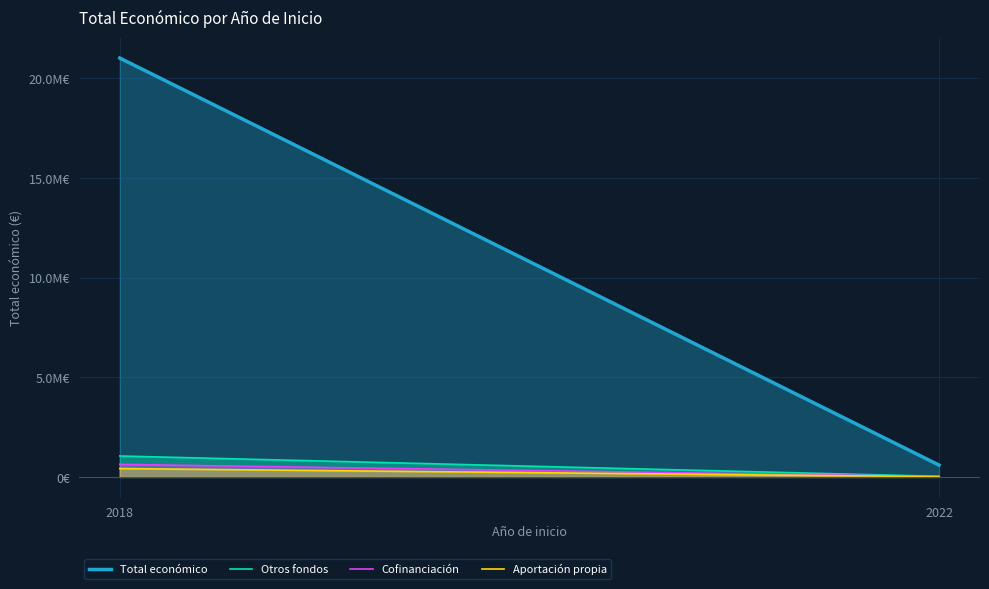

What is the total value across all series at 2018?

23110093.6